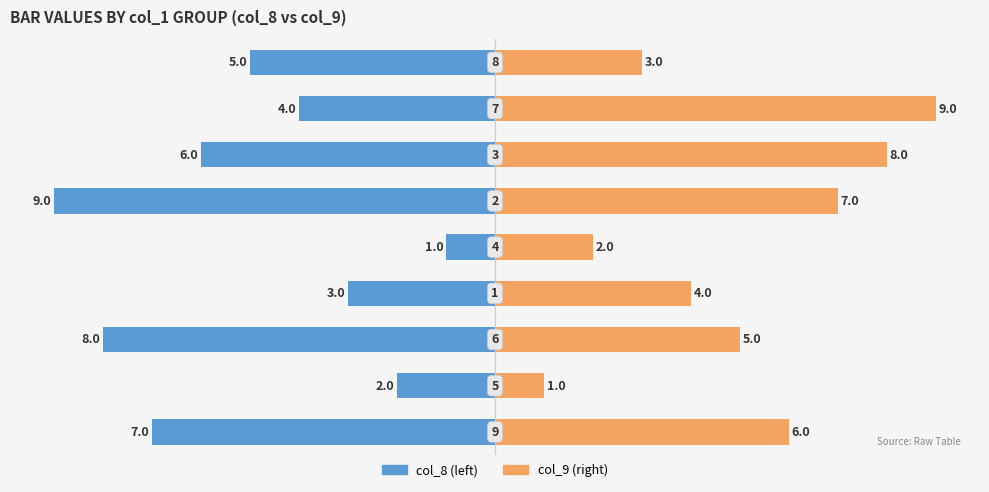

Count the number of categories in the chart.

9